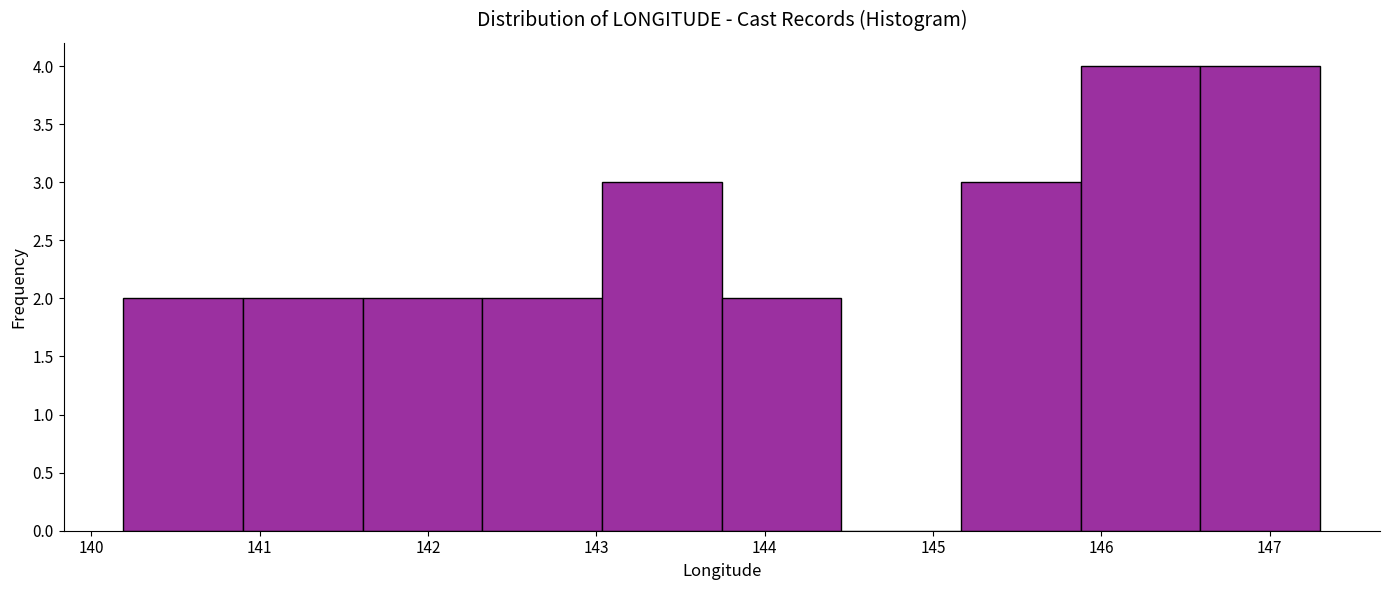

Reading left to right, list every bar in this chart as the range it spans on the x-axis followed by its height. Neither the bar edges nor the heights are printed on the chart, so give them approximately, as read against the axes.

140.2 to 140.9: 2
140.9 to 141.6: 2
141.6 to 142.3: 2
142.3 to 143.0: 2
143.0 to 143.7: 3
143.7 to 144.5: 2
144.5 to 145.2: 0
145.2 to 145.9: 3
145.9 to 146.6: 4
146.6 to 147.3: 4